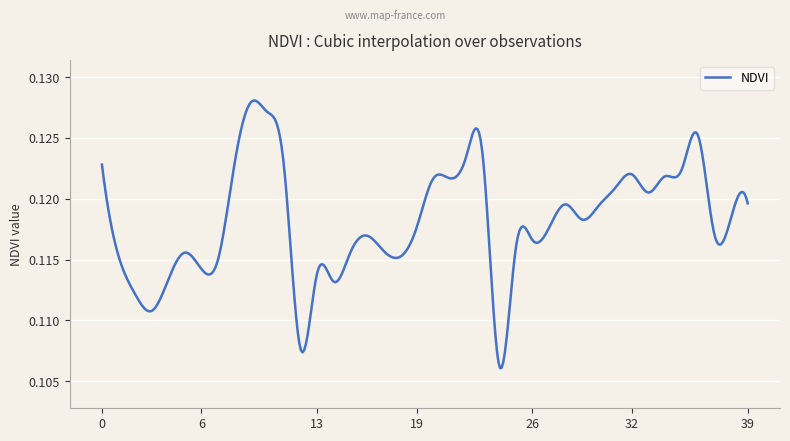

Reading right to left, extract all data points from this chart.

0.1	0.1	0.1	0.1	0.1	0.1	0.1	0.1	0.1	0.1	0.1	0.1	0.1	0.1	0.1	0.1	0.1	0.1	0.1	0.1	0.1	0.1	0.1	0.1	0.1	0.1	0.1	0.1	0.1	0.1	0.1	0.1	0.1	0.1	0.1	0.1	0.1	0.1	0.1	0.1